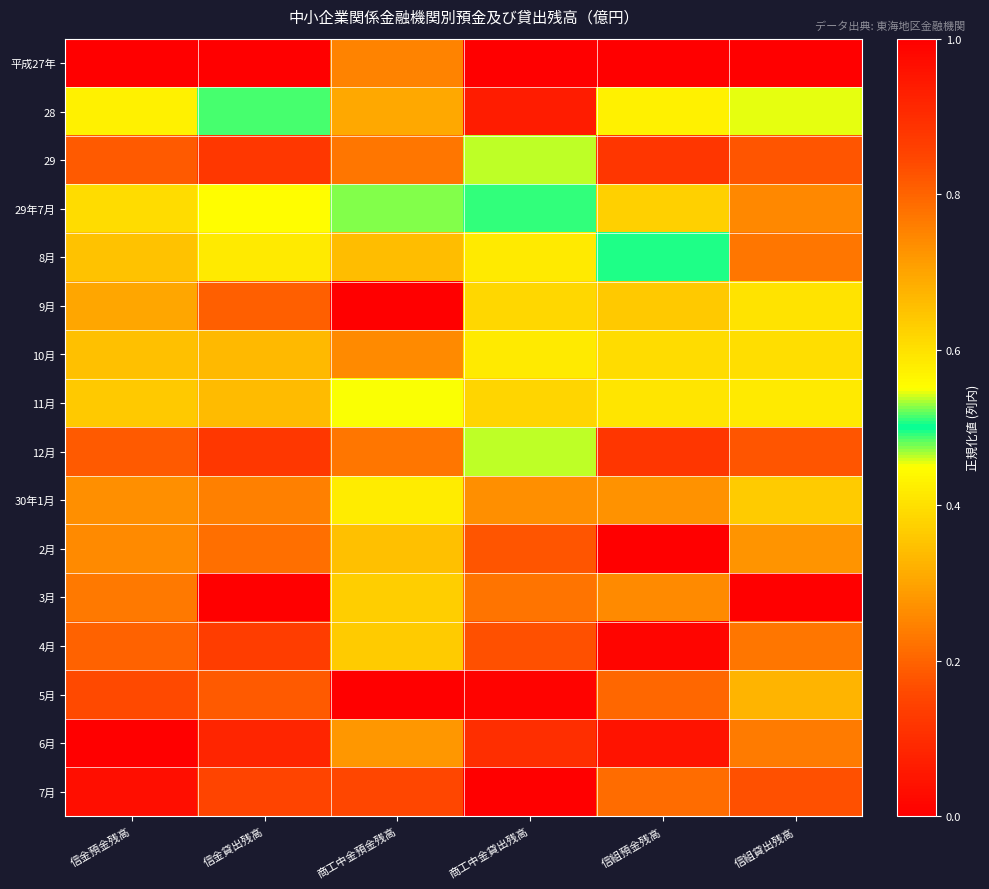

Rank the series by their maximum value, from lowest to highest.

29年7月, 8月, 11月, 10月, 30年1月, 5月, 29, 12月, 28, 7月, 4月, 平成27年, 9月, 2月, 3月, 6月